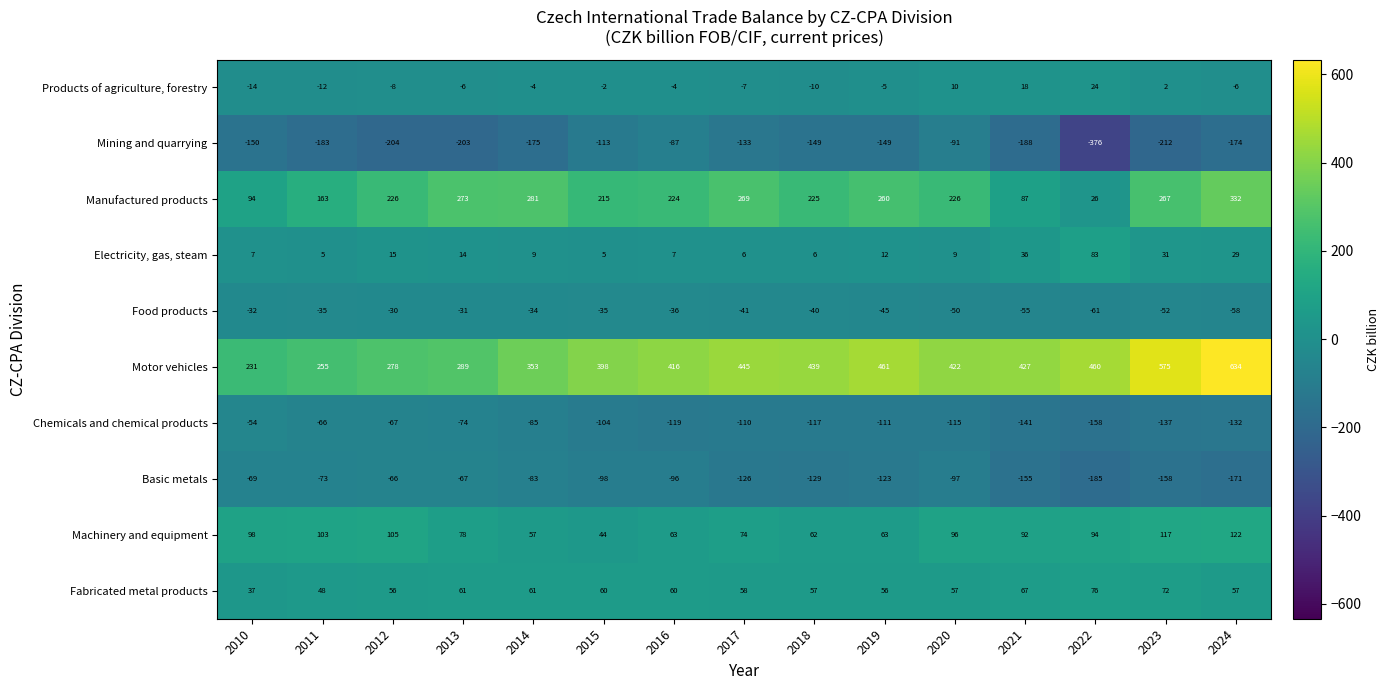

How many distinct data groups are displayed?

10